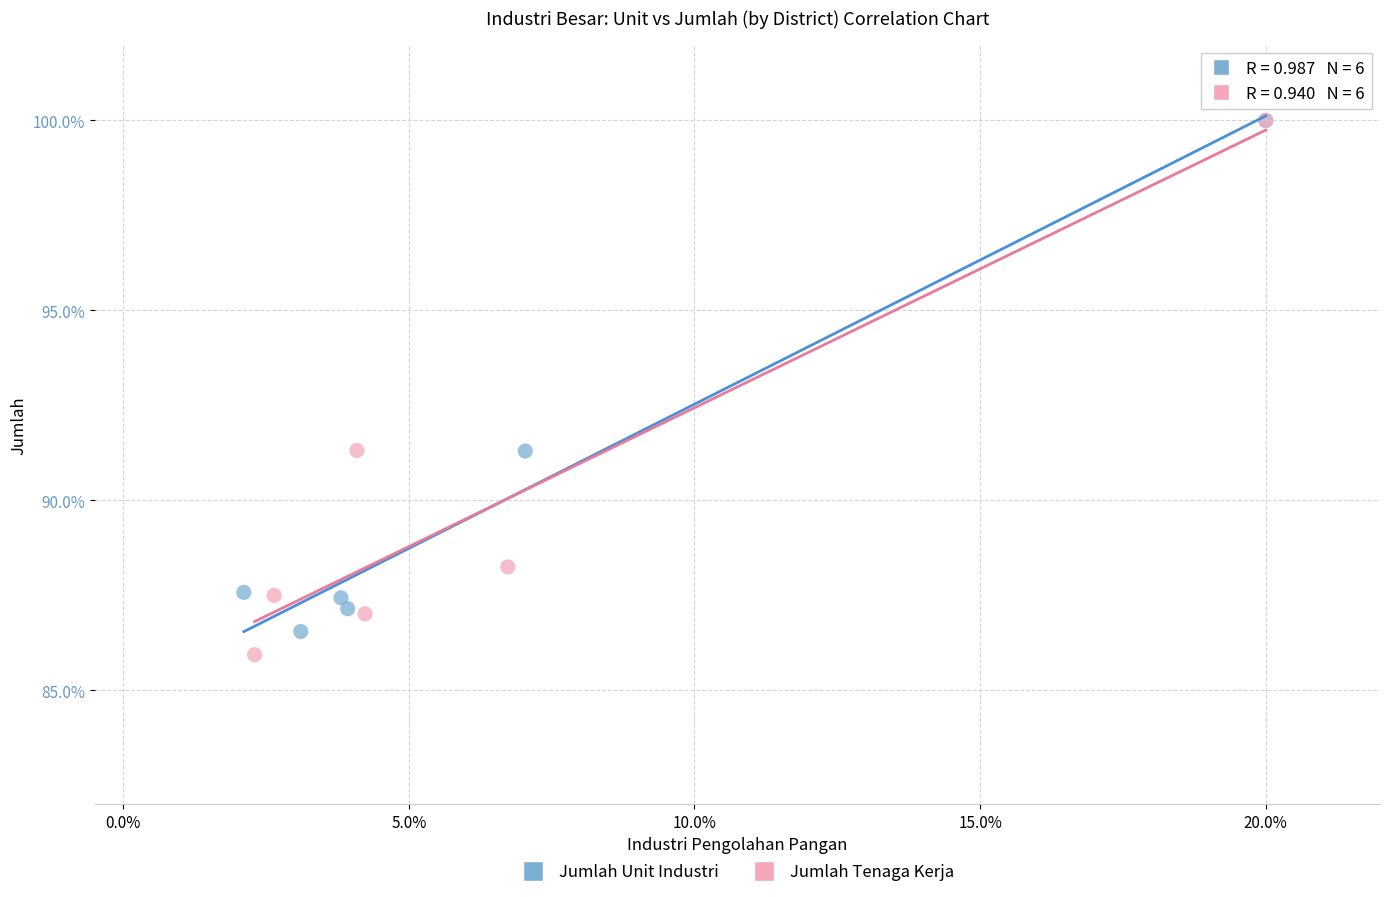

Which series has the widest spread of Y values?

Jumlah Tenaga Kerja